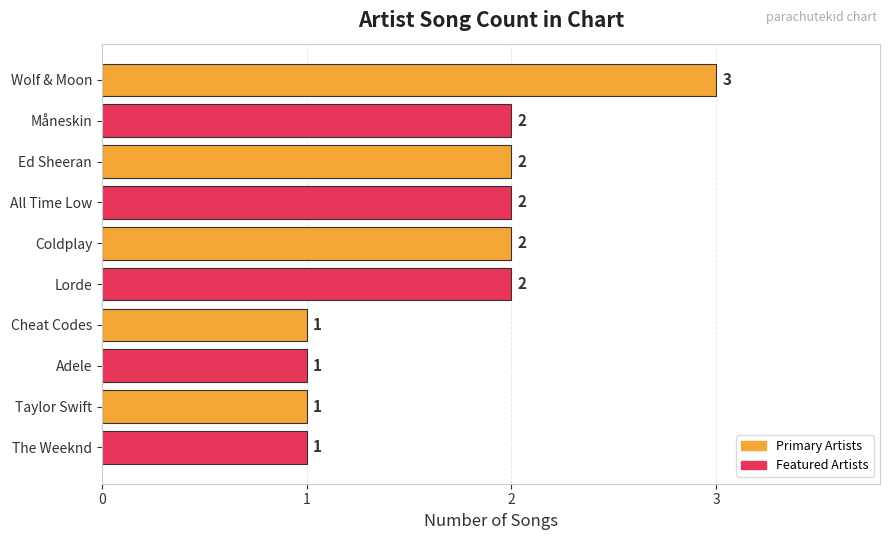

What is the approximate value at Wolf & Moon?

3